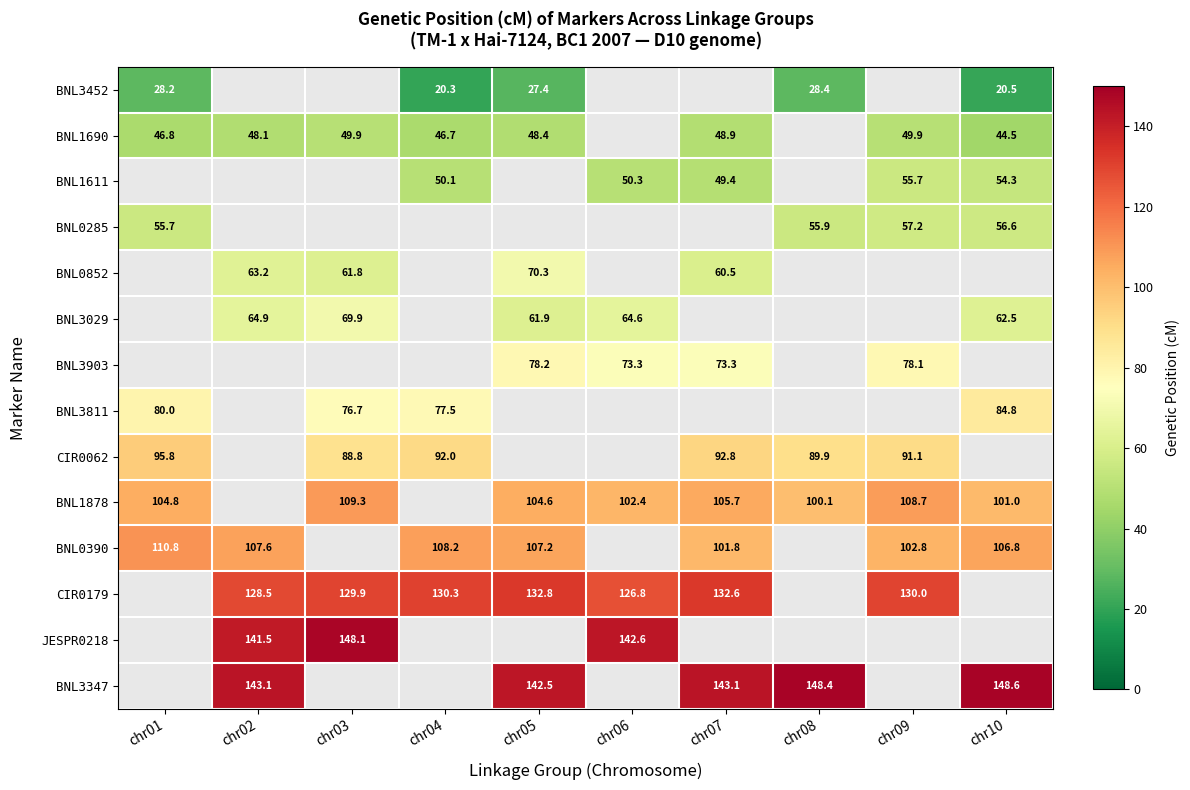

Which has a higher value, chr07 or chr05?

chr05